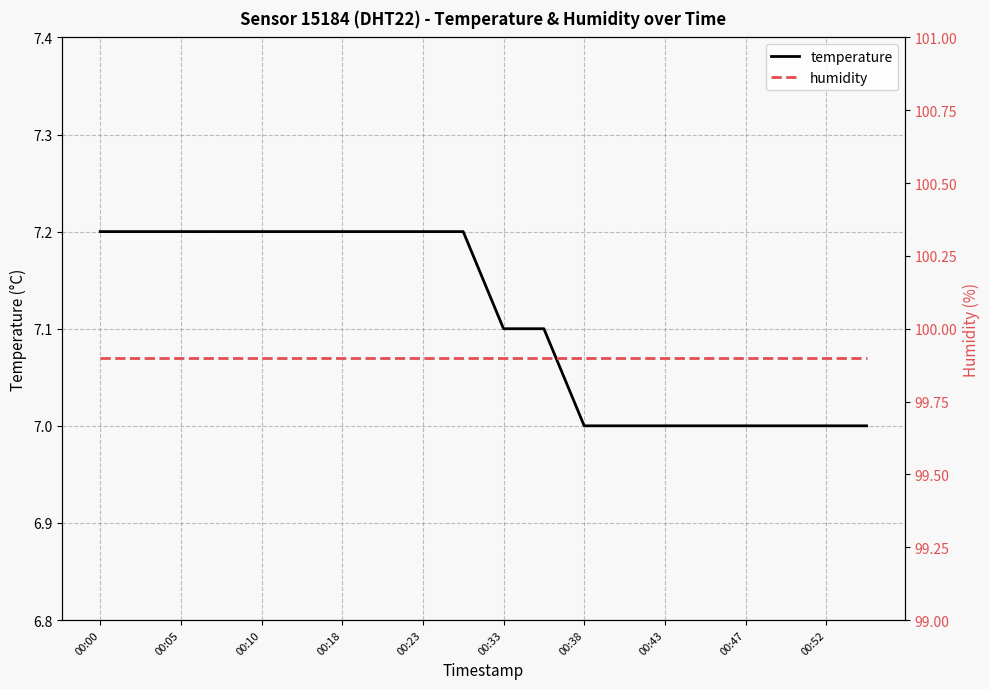

What is the lowest value of the temperature series?

7.0